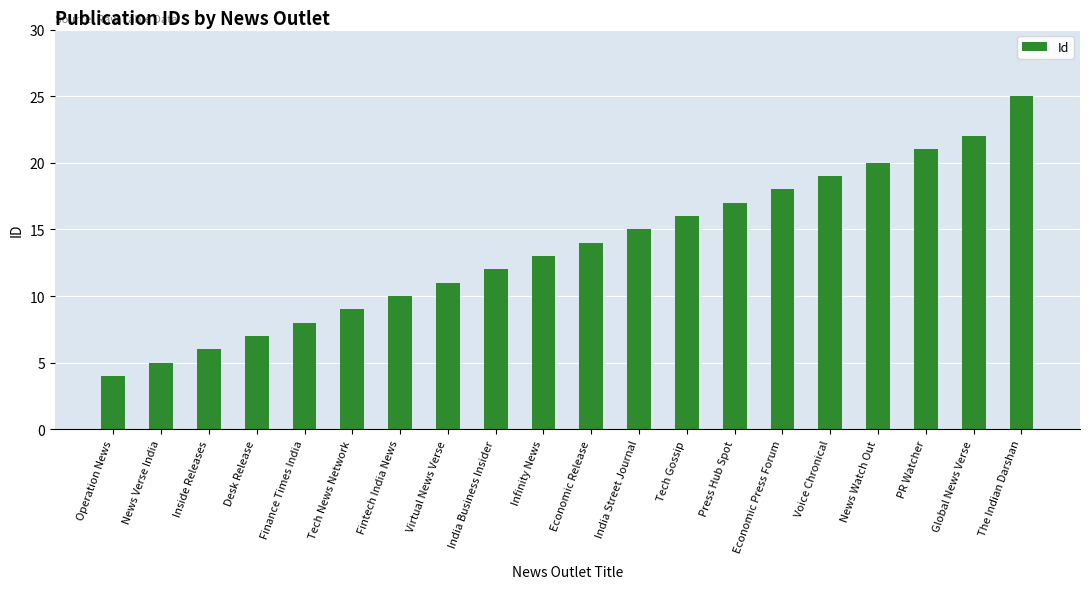

Which category has the lowest value across all series?

Operation News